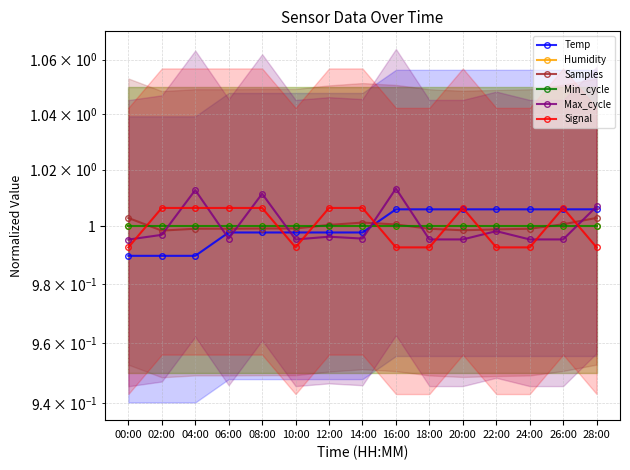

Rank the categories by Min_cycle value from highest to lowest.

00:00, 02:00, 04:00, 06:00, 08:00, 10:00, 12:00, 14:00, 16:00, 18:00, 20:00, 22:00, 24:00, 26:00, 28:00